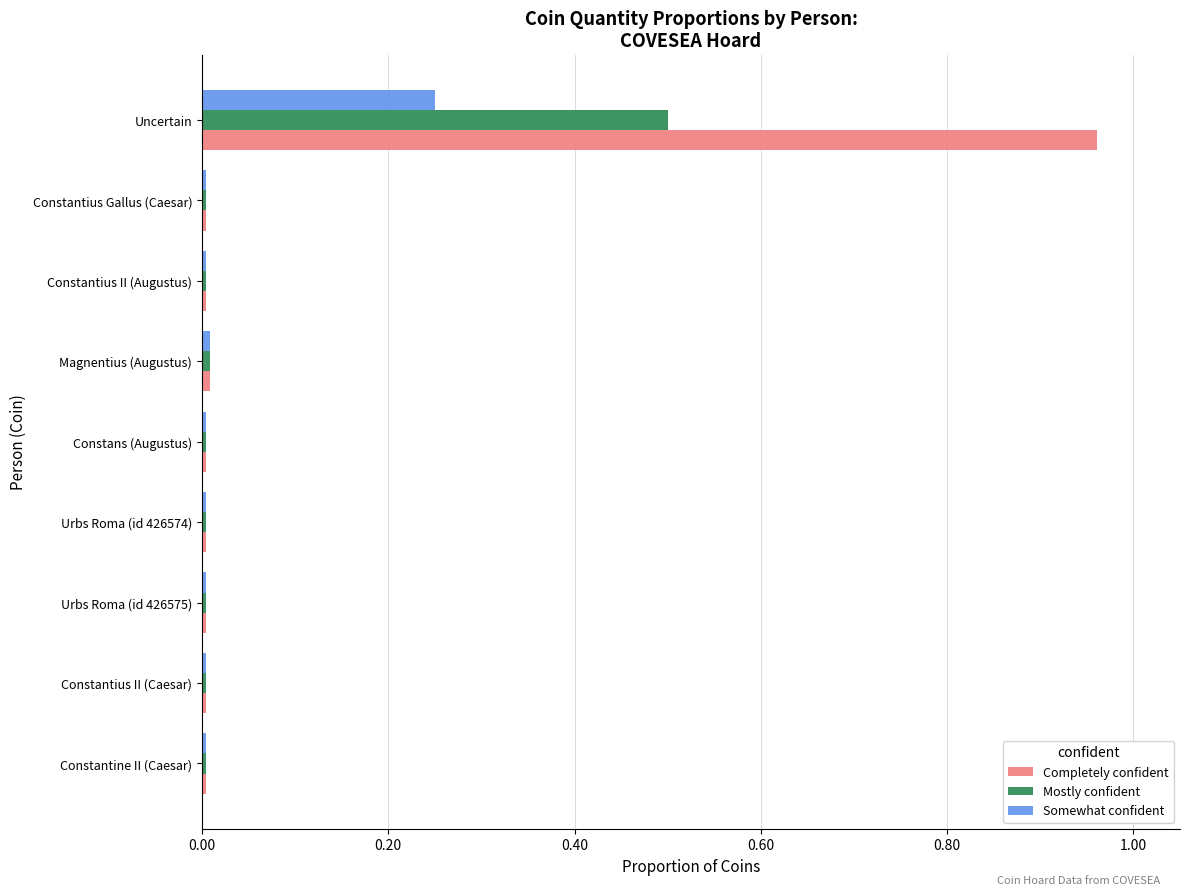

At which category does the chart reach its peak across all series?

Uncertain